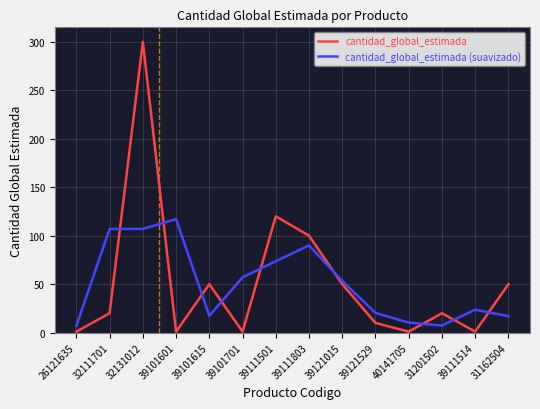

Rank the series at 39101601 from highest to lowest value.

cantidad_global_estimada (suavizado), cantidad_global_estimada